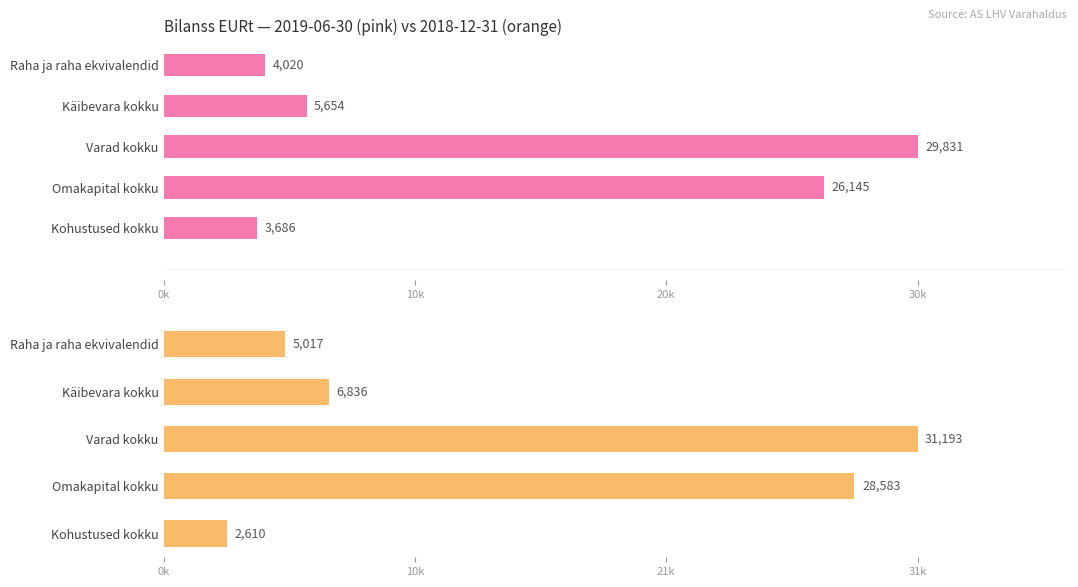

What is the sum of all 2018-12-31 values?

74239.0